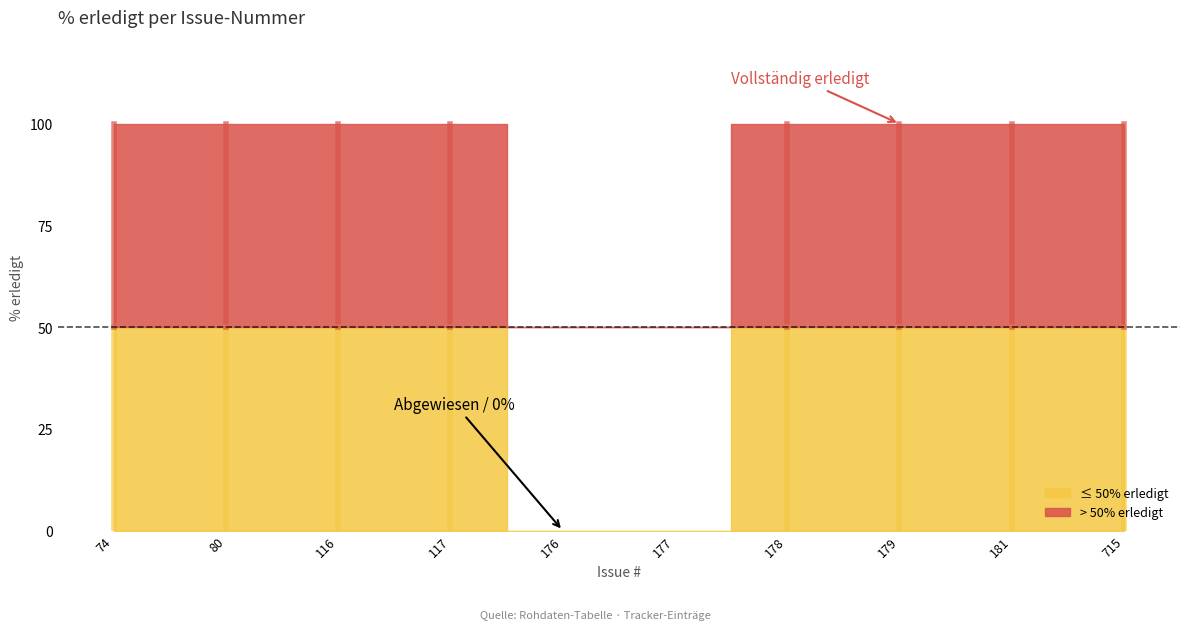

Where is the data nearest to the value 50?

74